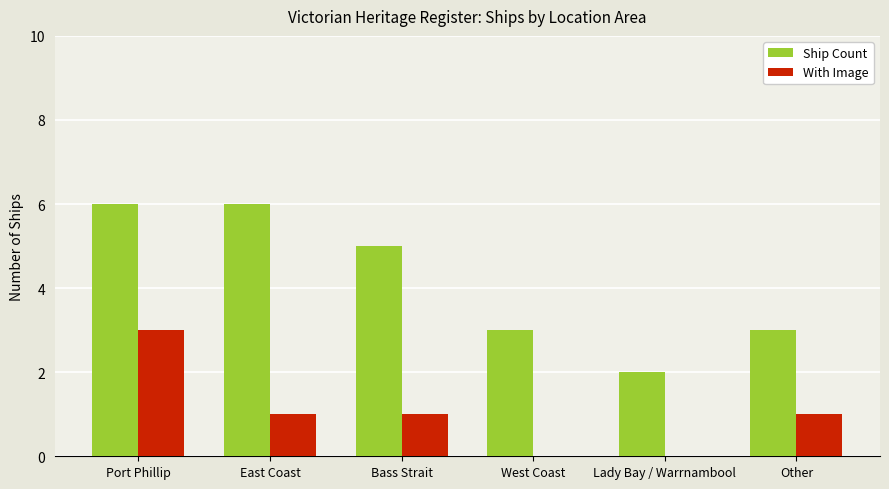

What is the greatest value displayed?

6